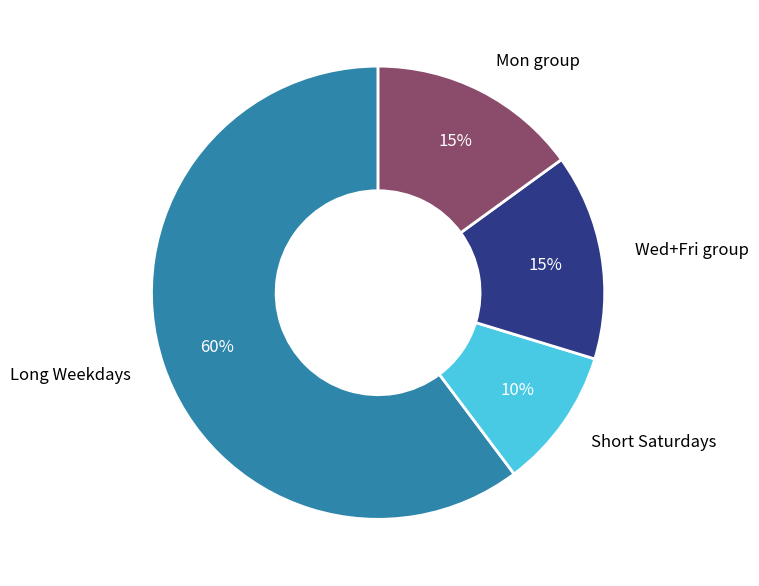

The Long Weekdays slice represents 60% of the pie. True or false?

True